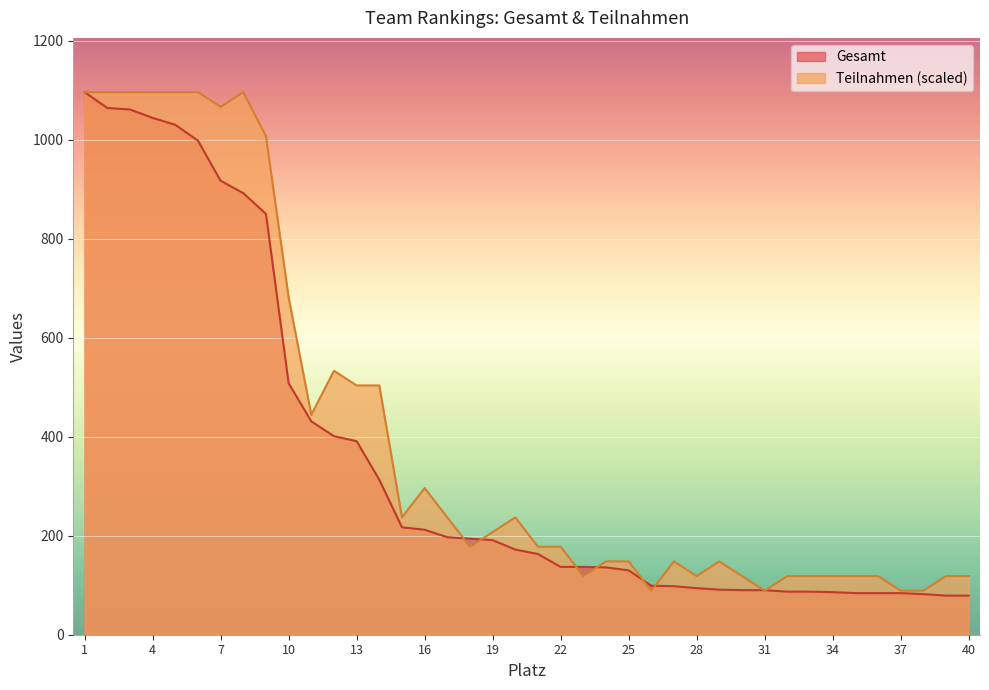

Rank the categories by Teilnahmen value from highest to lowest.

1, 2, 3, 4, 5, 6, 8, 7, 9, 10, 12, 13, 14, 11, 16, 15, 17, 20, 19, 18, 21, 22, 24, 25, 27, 29, 23, 28, 30, 32, 33, 34, 35, 36, 39, 40, 26, 31, 37, 38